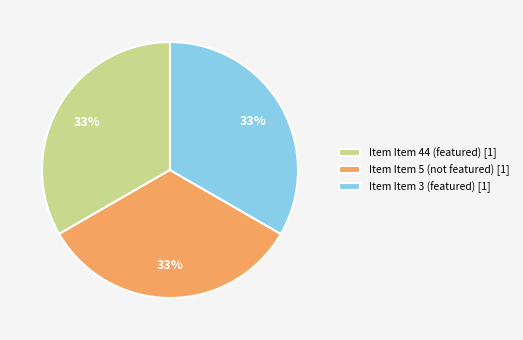

The Item Item 44 (featured) [1] slice represents 33% of the pie. True or false?

True